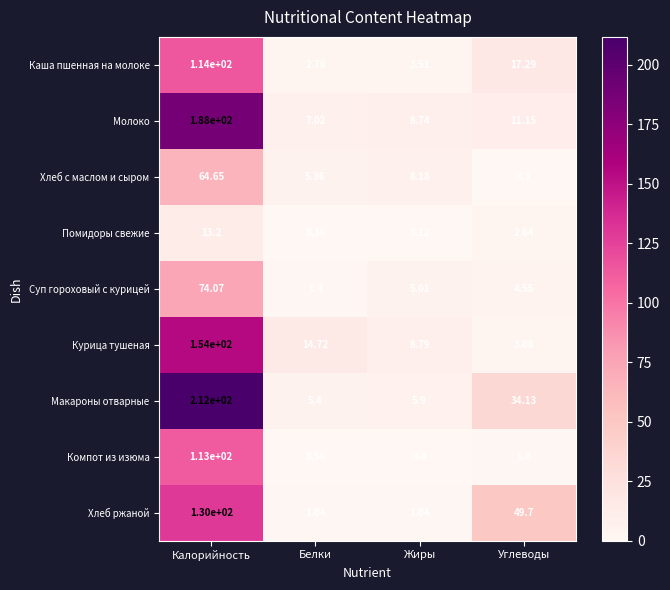

At Белки, list the series in order from largest to smallest.

Курица тушеная, Молоко, Макароны отварные, Хлеб с маслом и сыром, Каша пшенная на молоке, Суп гороховый с курицей, Хлеб ржаной, Компот из изюма, Помидоры свежие